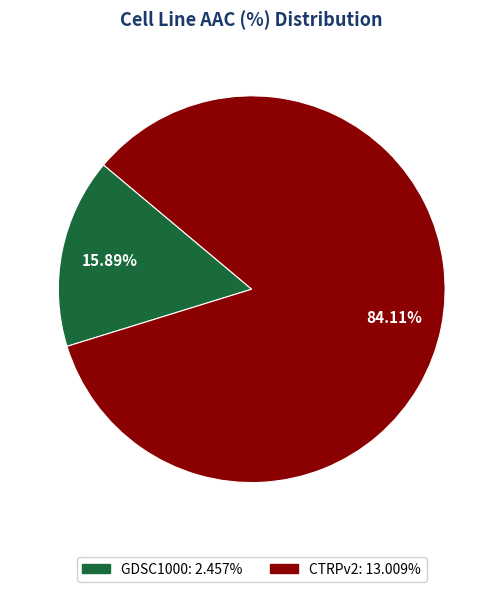

How many segments does this pie chart have?

2